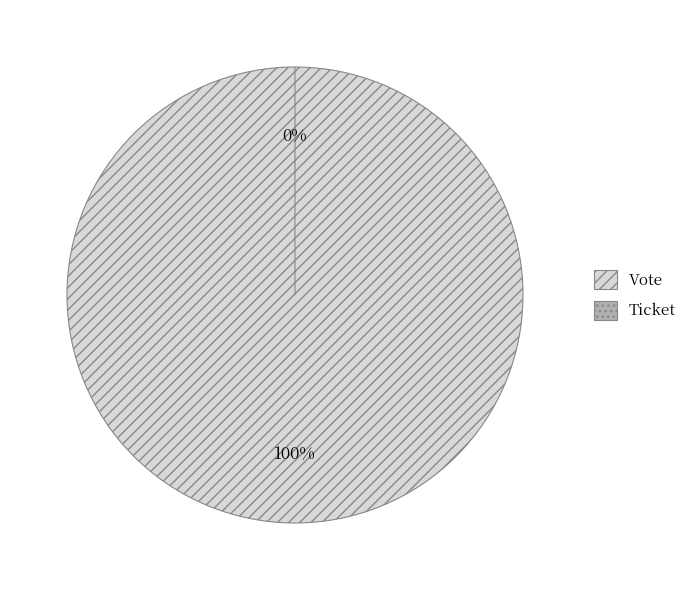

Combined, what portion of the pie is Ticket and Vote?

100.0%